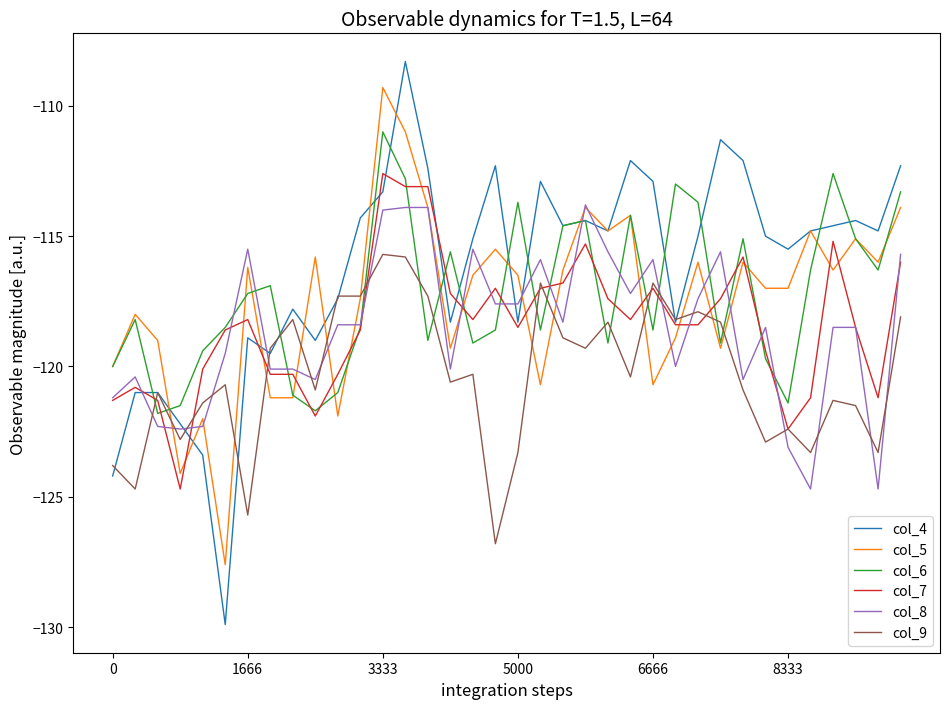

Which series has the largest total across all categories?

col_4